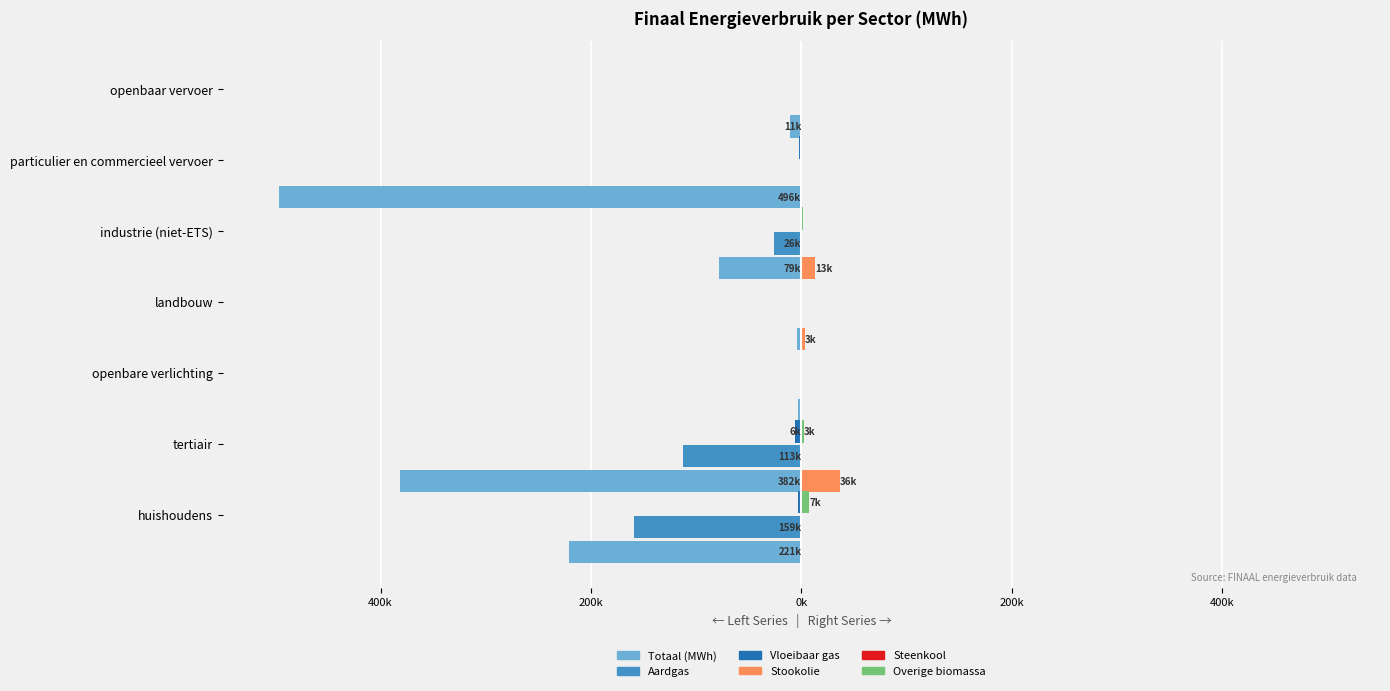

Count the number of data series in this chart.

6